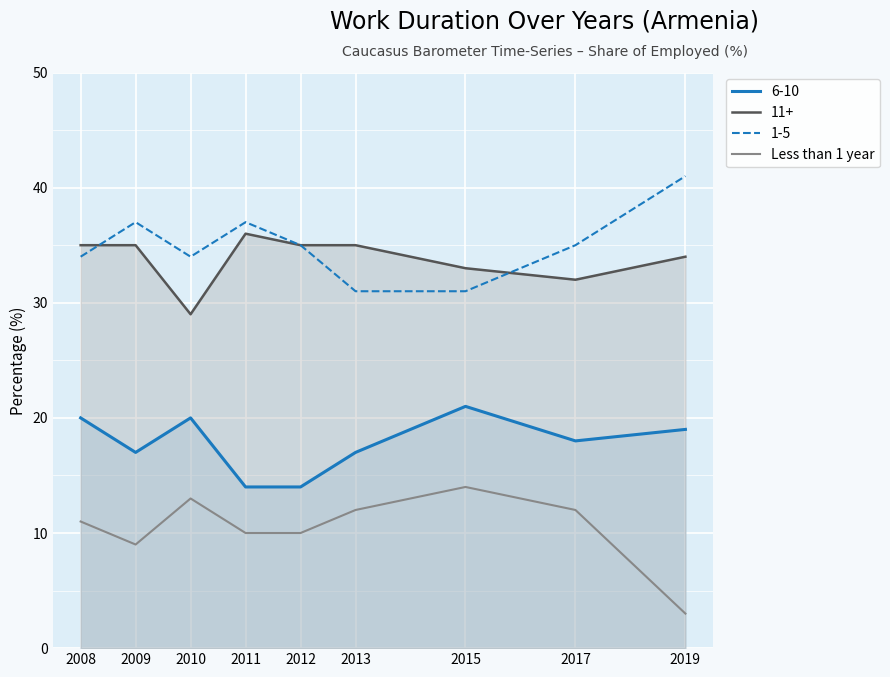

Which label corresponds to the largest value in the chart?

2019